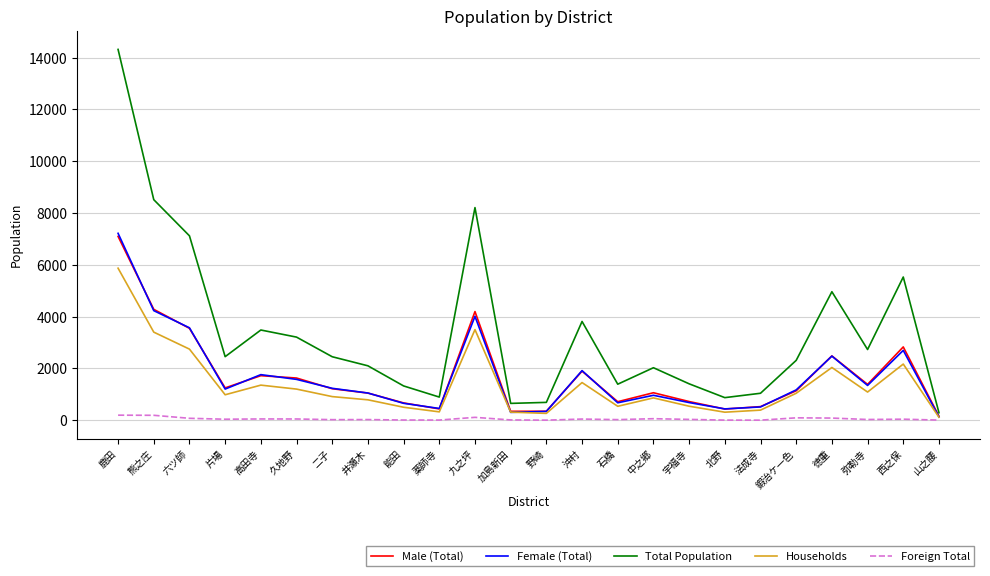

Read the Foreign Total value at 北野, to the nearest 10.

10